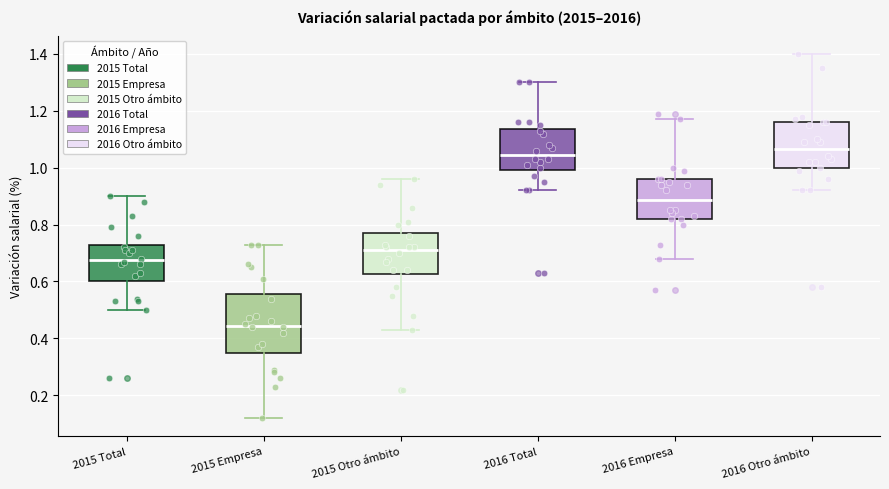

Reading left to right, read every box against the y-axis: the position of its median line, the range the box covers, and the ends of its whiskers. The values are not printed on the chart, so give them approximately, as read against the axis.

2015 Total: median 0.68, box 0.60 to 0.74, whiskers 0.50 to 0.90
2015 Empresa: median 0.44, box 0.36 to 0.56, whiskers 0.12 to 0.74
2015 Otro ámbito: median 0.72, box 0.62 to 0.78, whiskers 0.44 to 0.96
2016 Total: median 1.04, box 1.00 to 1.14, whiskers 0.92 to 1.30
2016 Empresa: median 0.88, box 0.82 to 0.96, whiskers 0.68 to 1.18
2016 Otro ámbito: median 1.06, box 1.00 to 1.16, whiskers 0.92 to 1.40